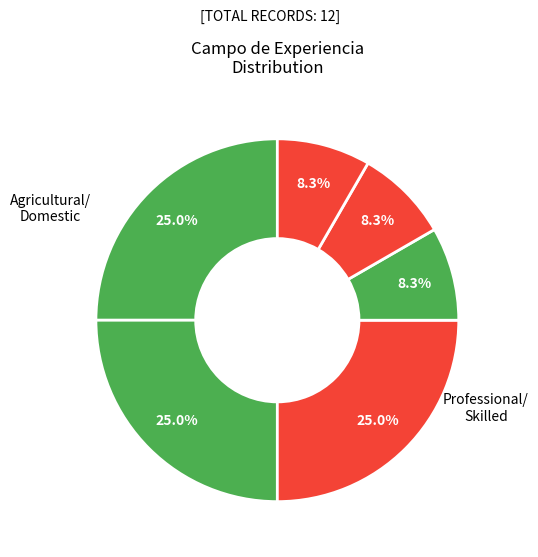

How many slices are in this pie chart?

6